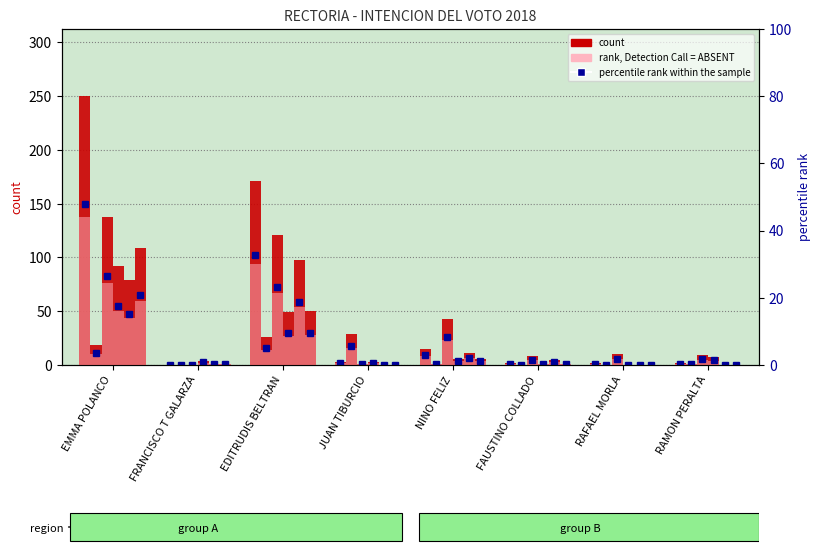

List the labels in order of FA value, largest first.

JUAN TIBURCIO, EDITRUDIS BELTRAN, EMMA POLANCO, NINO FELIZ, RAMON PERALTA, FRANCISCO T GALARZA, FAUSTINO COLLADO, RAFAEL MORLA